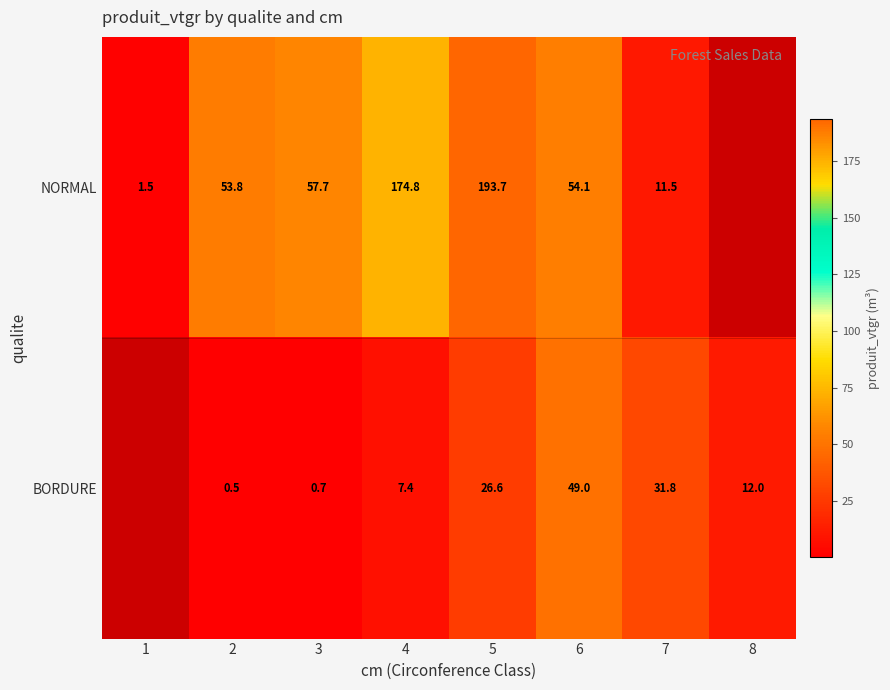

Between 3 and 7, which series saw the biggest shift?

NORMAL